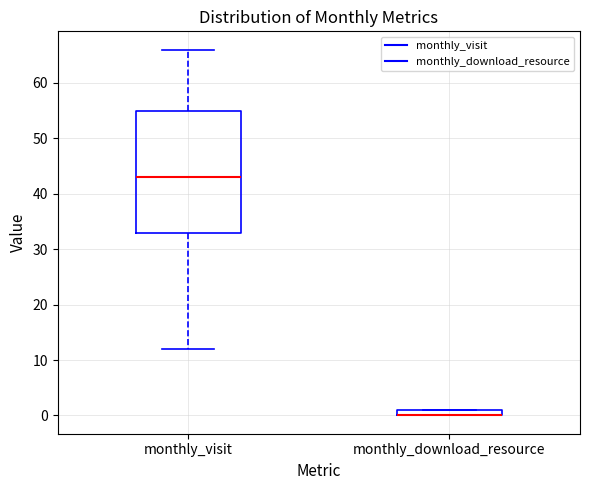

Where is the upper edge of the box for monthly_download_resource on the y-axis? The values are not printed on the chart, so give them approximately, as read against the axis.

1